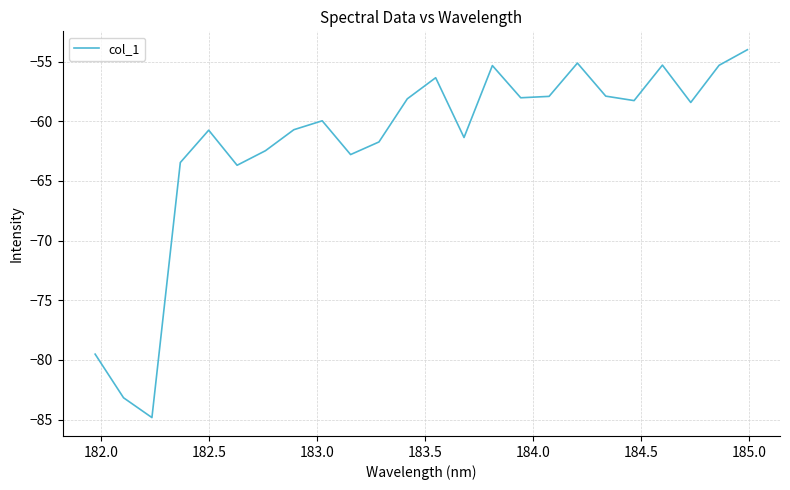

What is the difference between the maximum and minimum values?

30.8